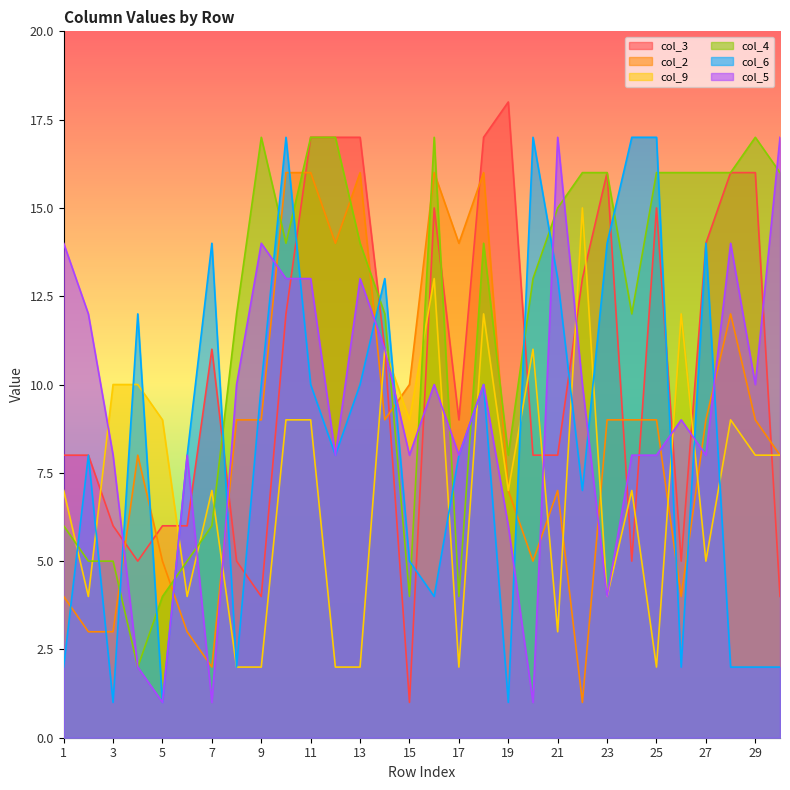

Which series ends up on top after the final intersection of col_9 and col_5?

col_5